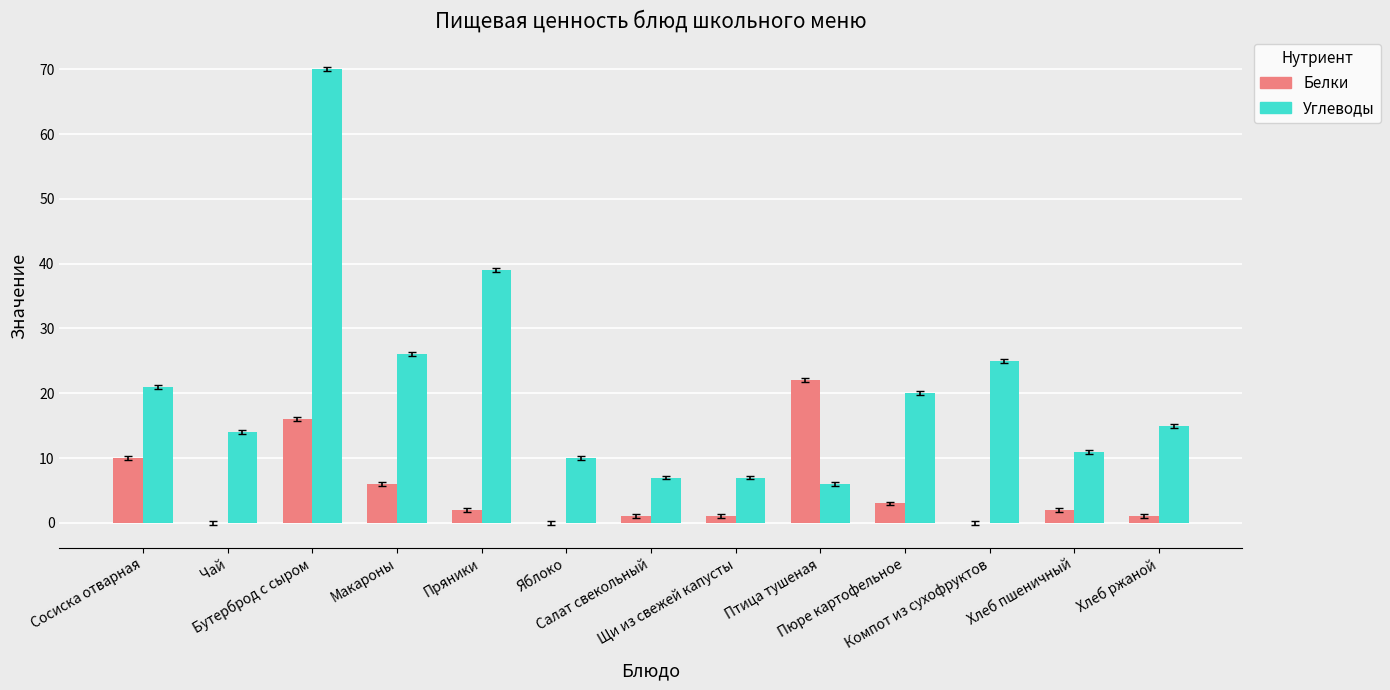

Which category has the highest value across all series?

Бутерброд с сыром